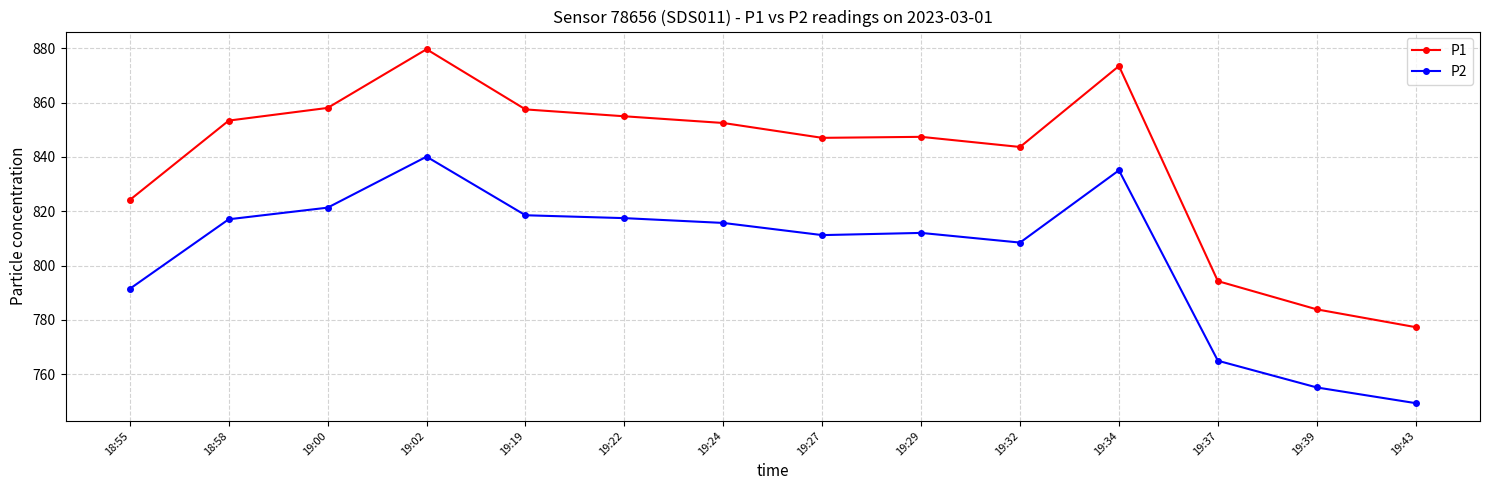

True or false: P1 has more than 1 interior local peaks.

True